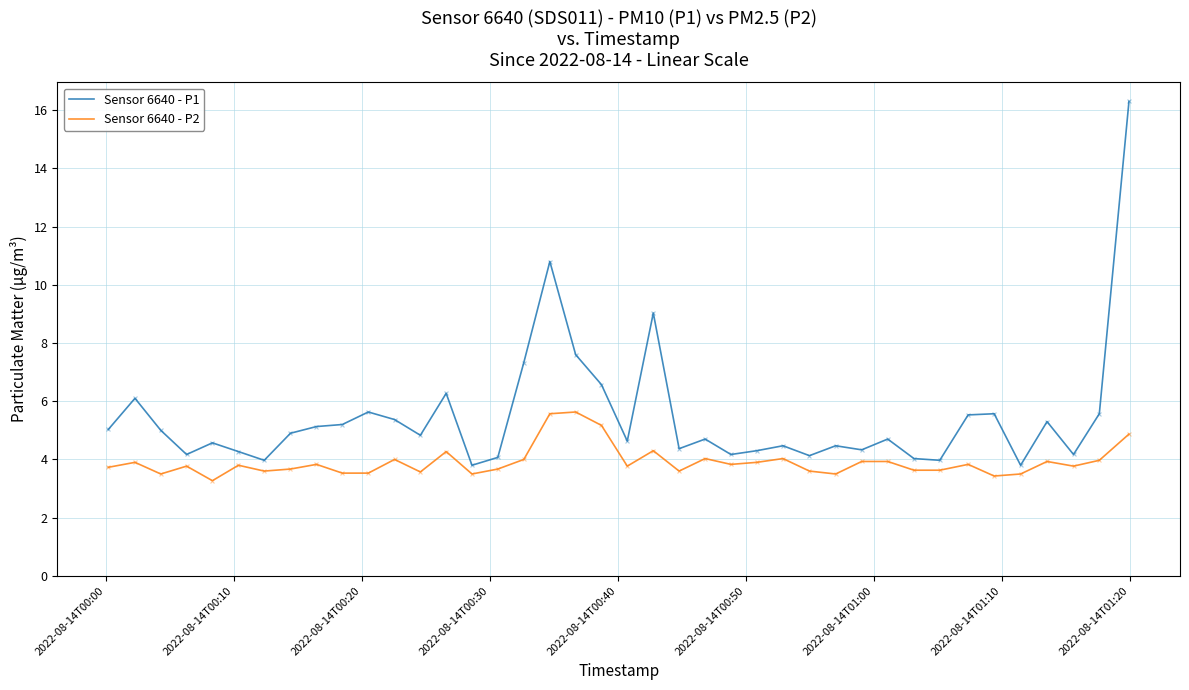

At how many categories does at least one series exceed 6?

8